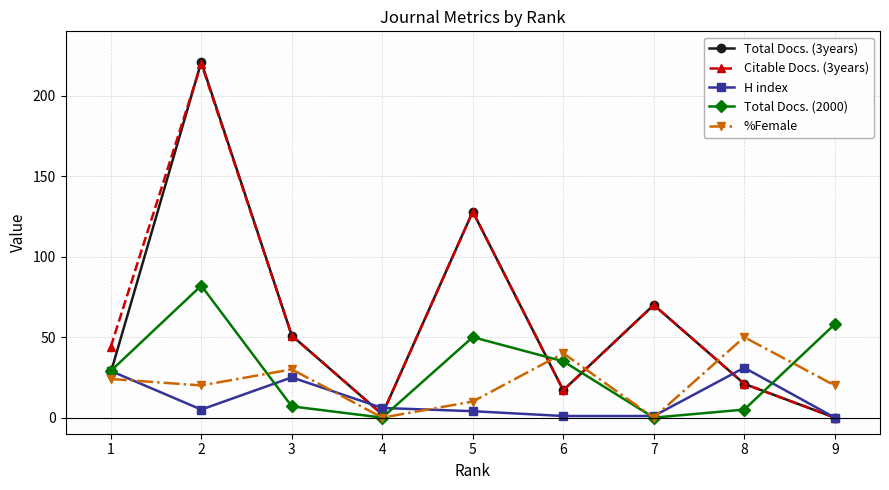

In %Female, how many points are higher than both neighbors (excluding endpoints)?

3